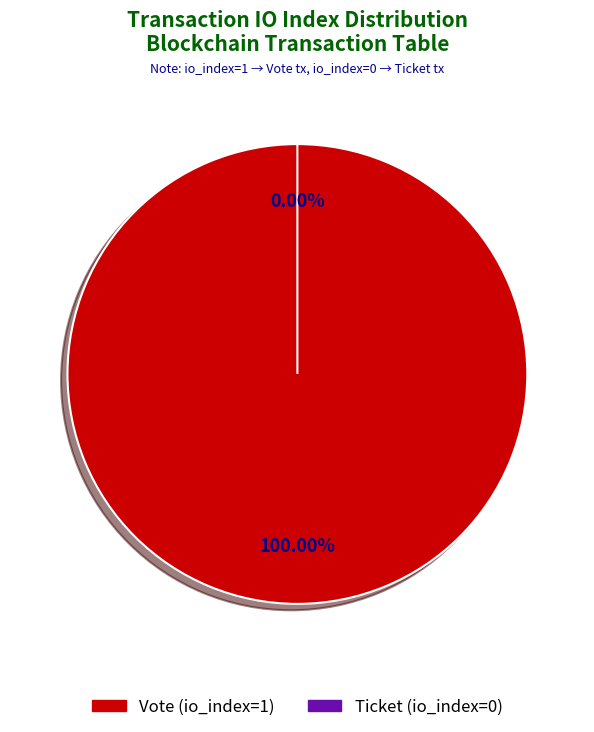

How many slices are in this pie chart?

2